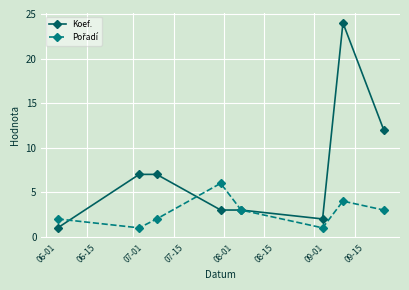

Which series has the widest spread of values?

Koef.